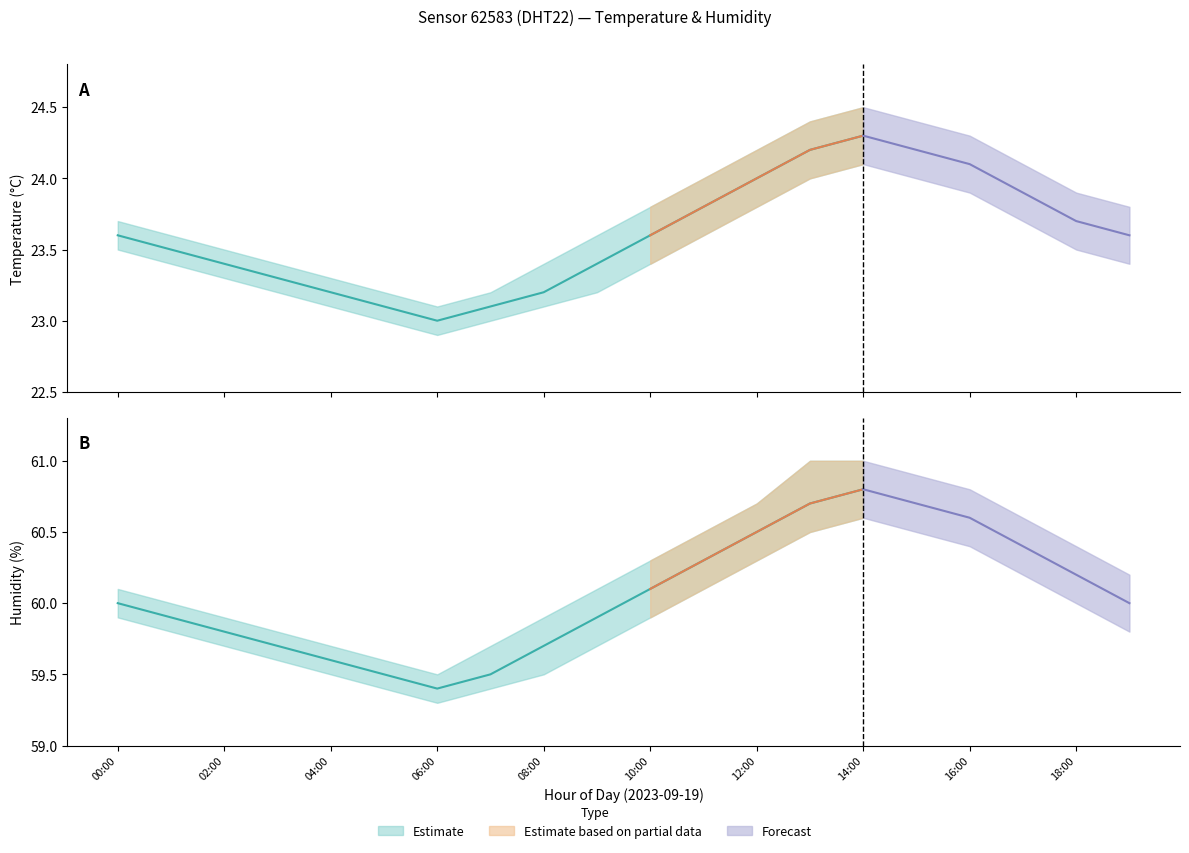

The temperature series shows 23.5 at 01:00. True or false?

True